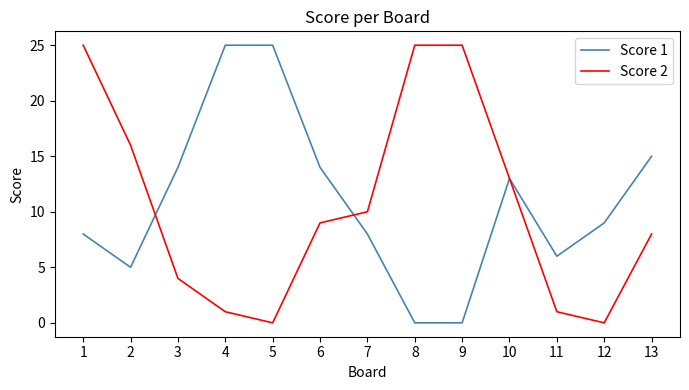

Reading right to left, transcribe all the data shown in this chart.

Score 1: 15	9	6	13	0	0	8	14	25	25	14	5	8
Score 2: 8	0	1	13	25	25	10	9	0	1	4	16	25